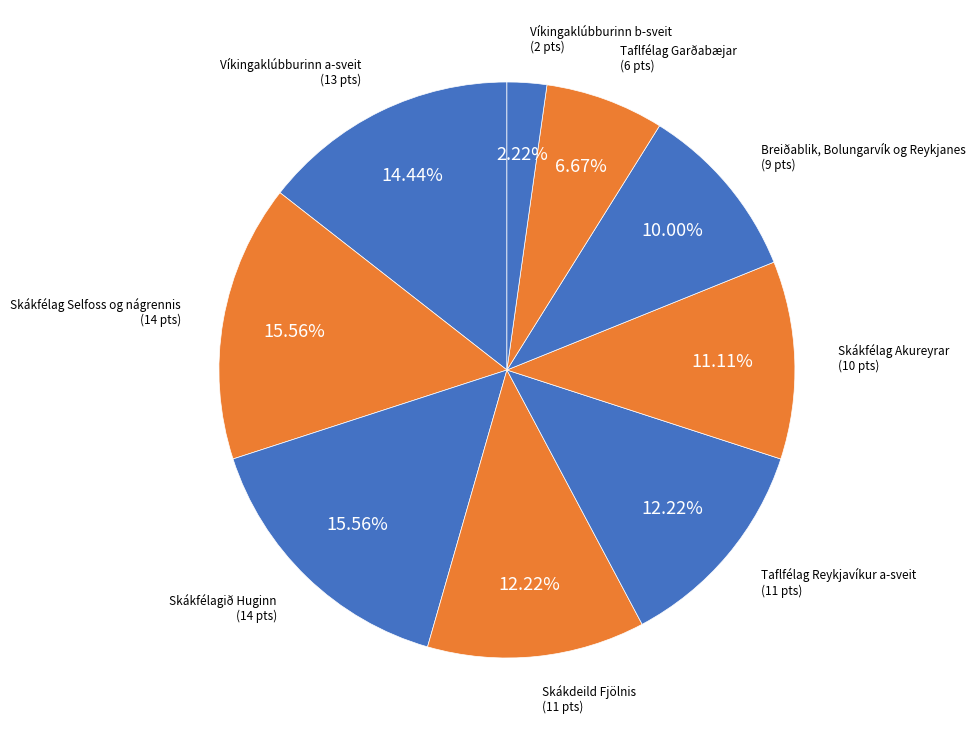

Which slice is the smallest?

Víkingaklúbburinn b-sveit